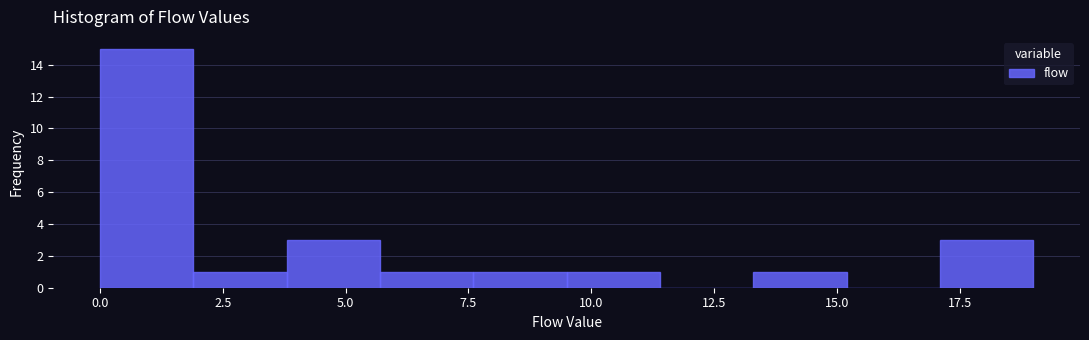

Read against the x-axis, roughly where is the centre of the tallest bar?

1.0